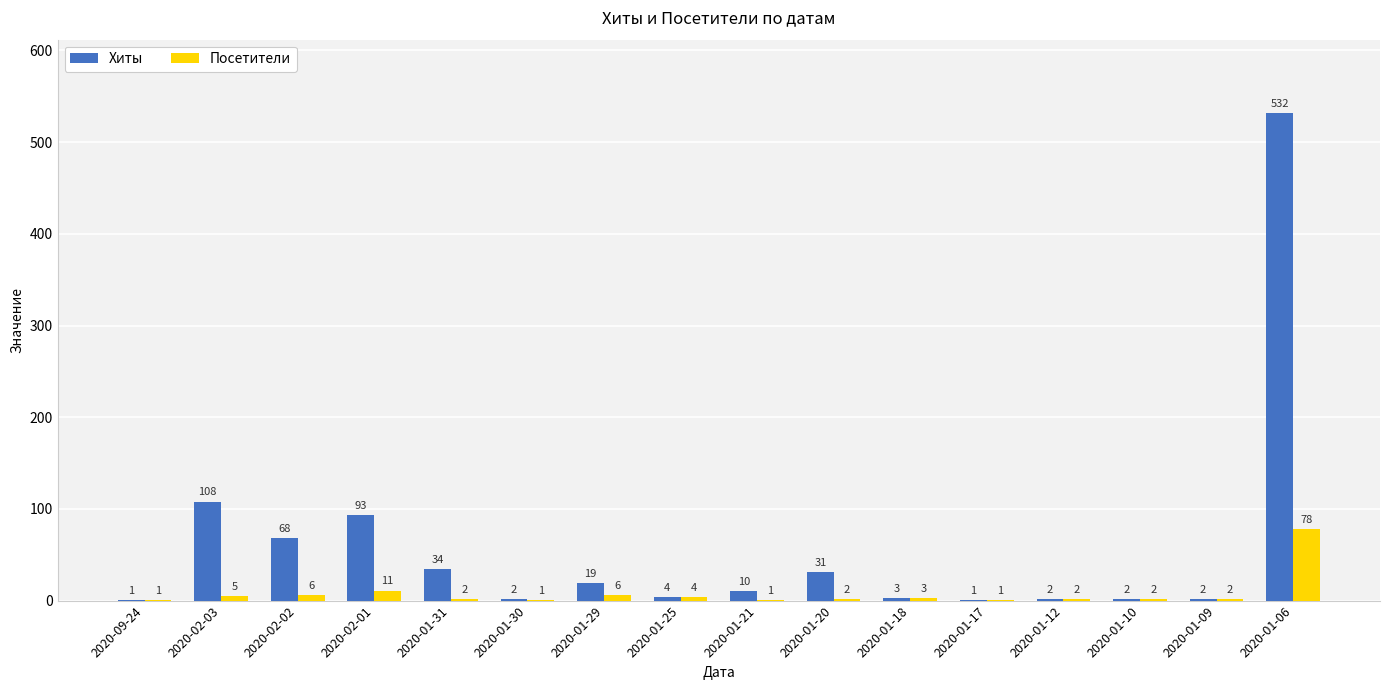

Which series changed the most between 2020-01-18 and 2020-01-06?

Хиты